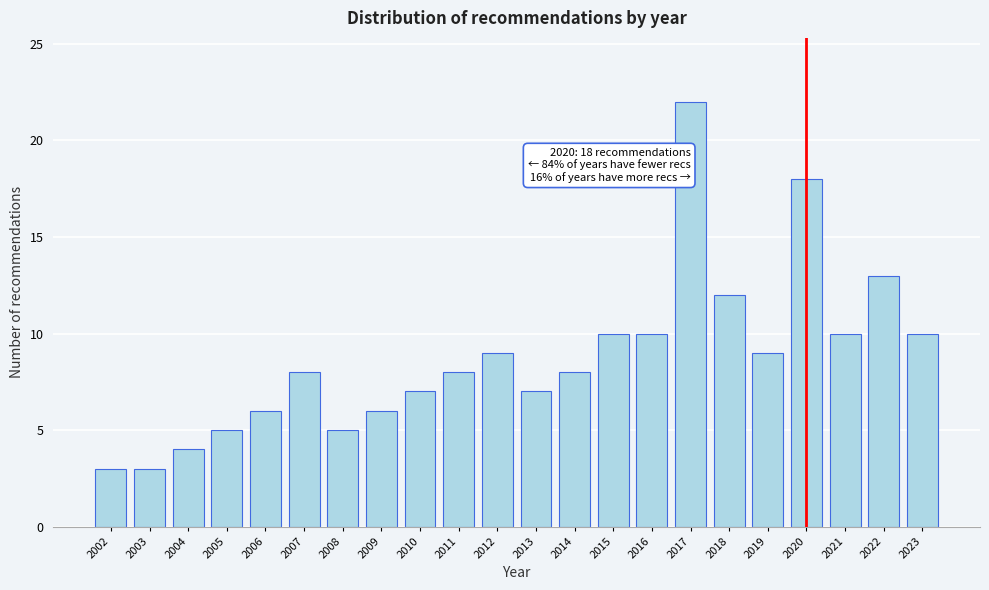

Reading right to left, transcribe all the data shown in this chart.

10	13	10	18	9	12	22	10	10	8	7	9	8	7	6	5	8	6	5	4	3	3